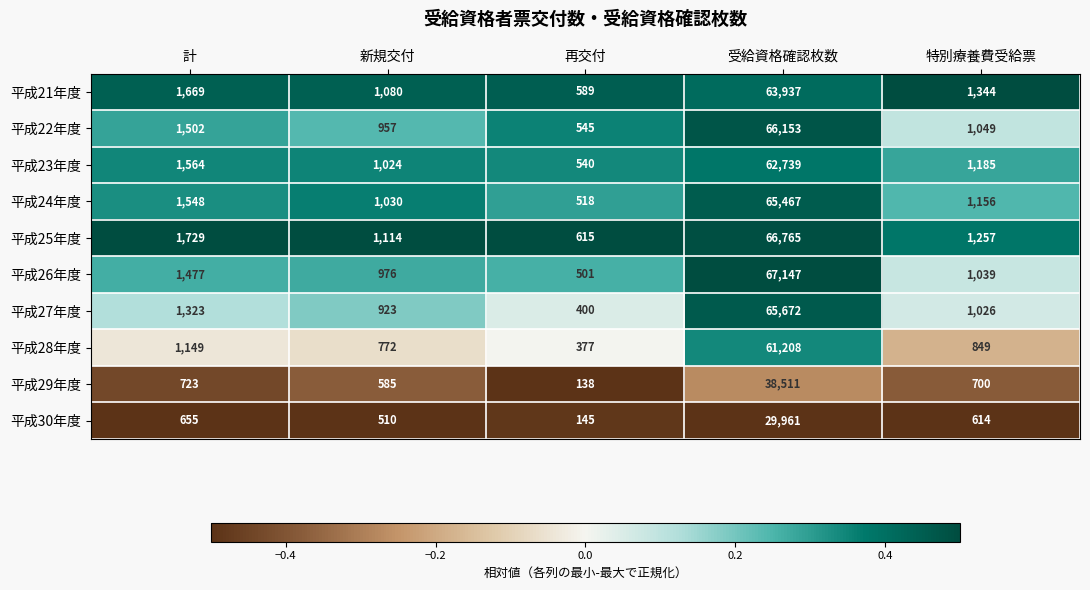

Which category has the highest value across all series?

受給資格確認枚数